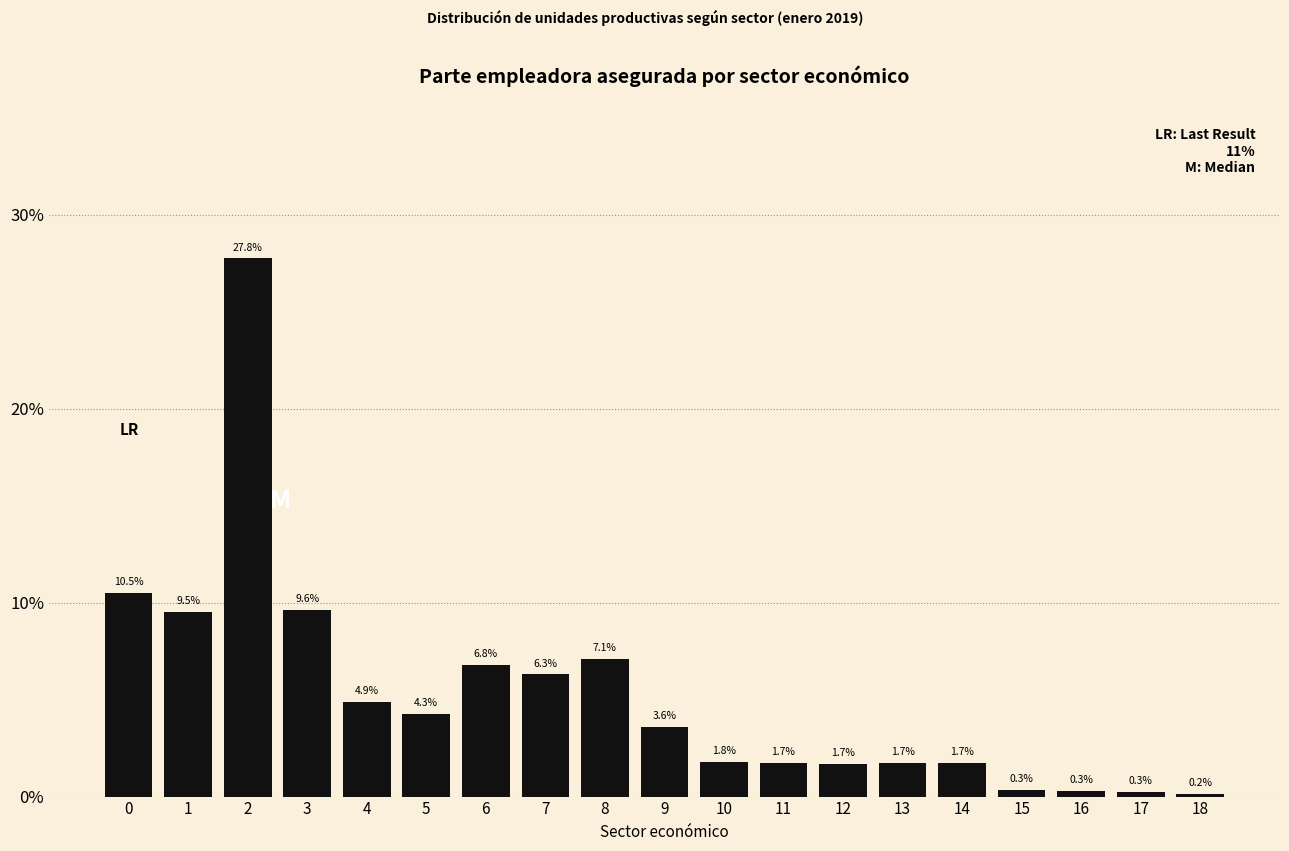

Reading left to right, list all the values displayed in this chart.

10.5	9.5	27.8	9.6	4.9	4.3	6.8	6.3	7.1	3.6	1.8	1.7	1.7	1.7	1.7	0.3	0.3	0.3	0.2